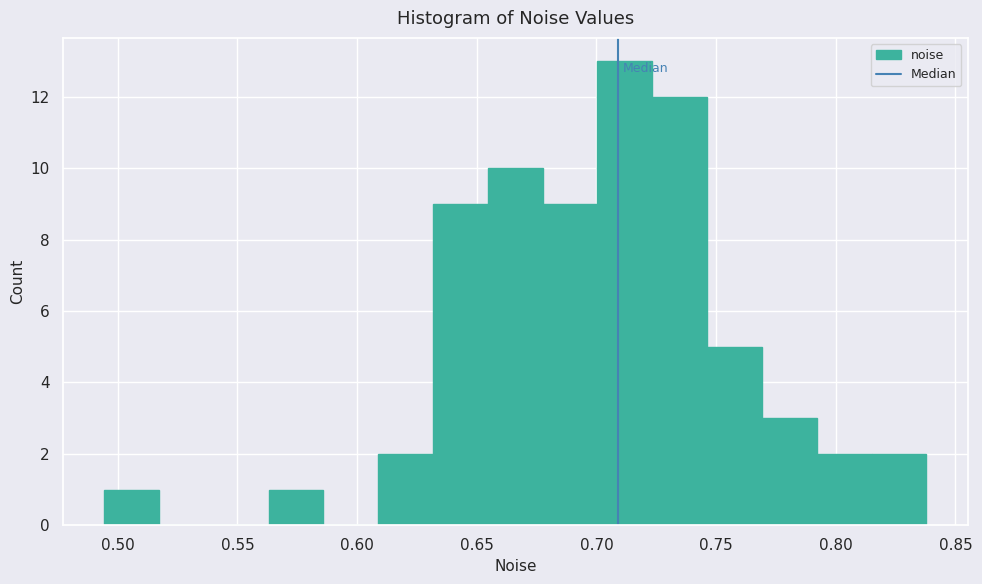

Over which range of the x-axis is the bar tallest?

0.700 to 0.725